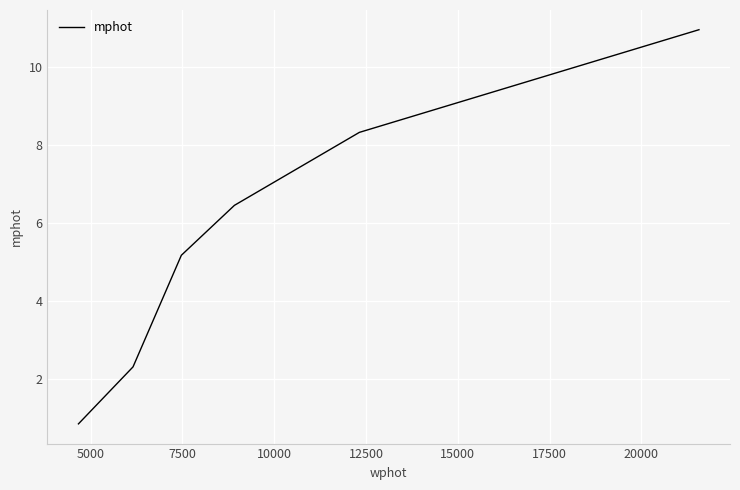

True or false: the data has more than 1 interior local peaks.

False